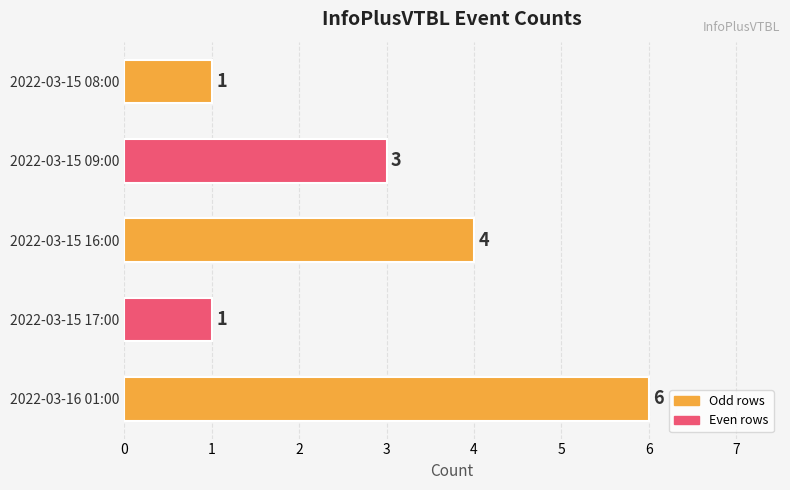

How many values are below 3?

2